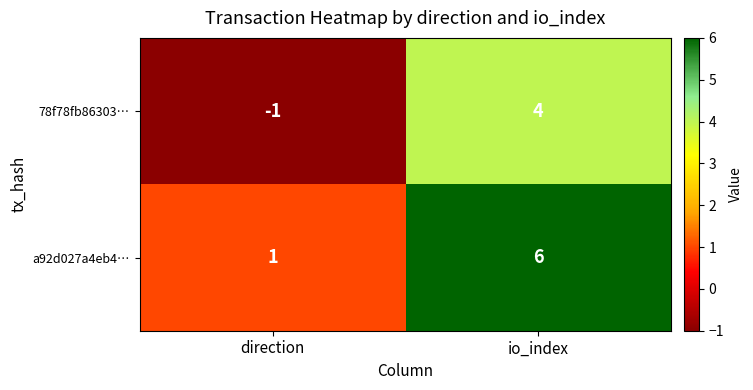

Reading left to right, extract all data points from this chart.

78f78fb86303…: -1	4
a92d027a4eb4…: 1	6